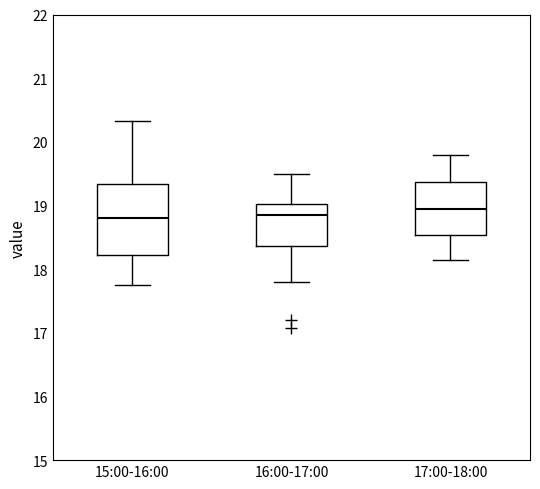

Reading left to right, transcribe this box plot: for each box, give where its median line is, the range the box spans, and where its two whiskers end, as read against the y-axis. The values are not printed on the chart, so give them approximately, as read against the axis.

15:00-16:00: median 18.8, box 18.2 to 19.3, whiskers 17.8 to 20.3
16:00-17:00: median 18.9, box 18.4 to 19.0, whiskers 17.8 to 19.5
17:00-18:00: median 19.0, box 18.5 to 19.4, whiskers 18.2 to 19.8